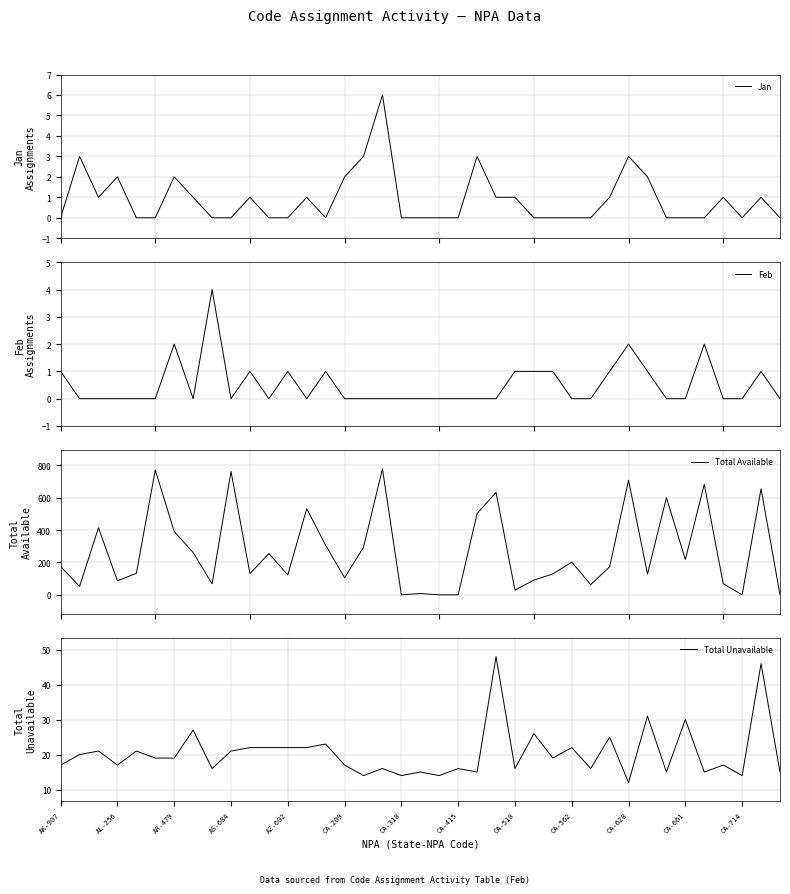

At which label does Total Unavailable reach its minimum?

CA-628